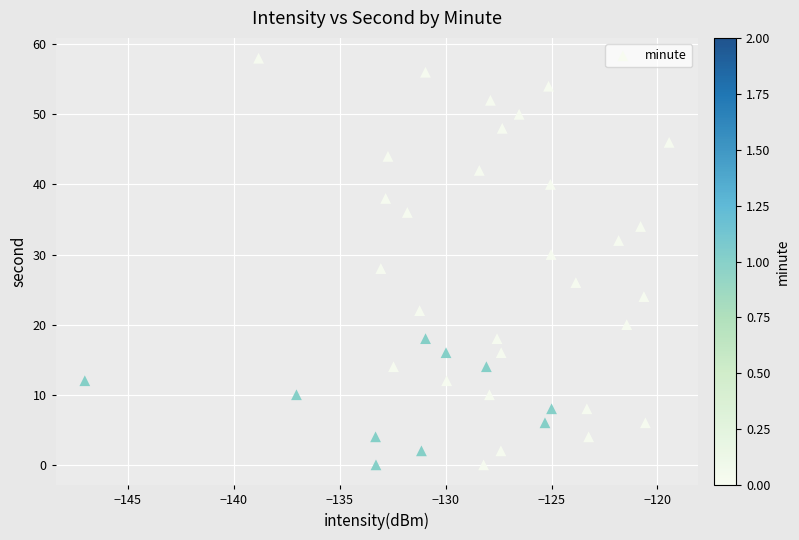

What is the range of Y values (max minus min)?

58